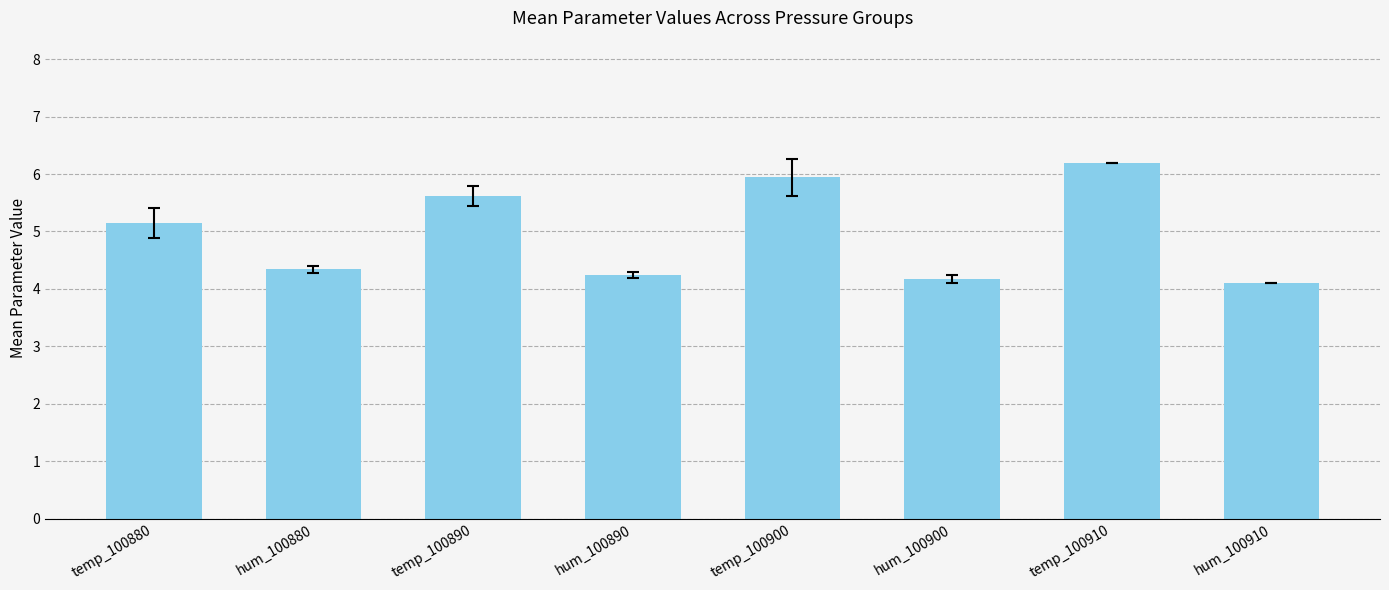

At which label is the value closest to 5?

temp_100880